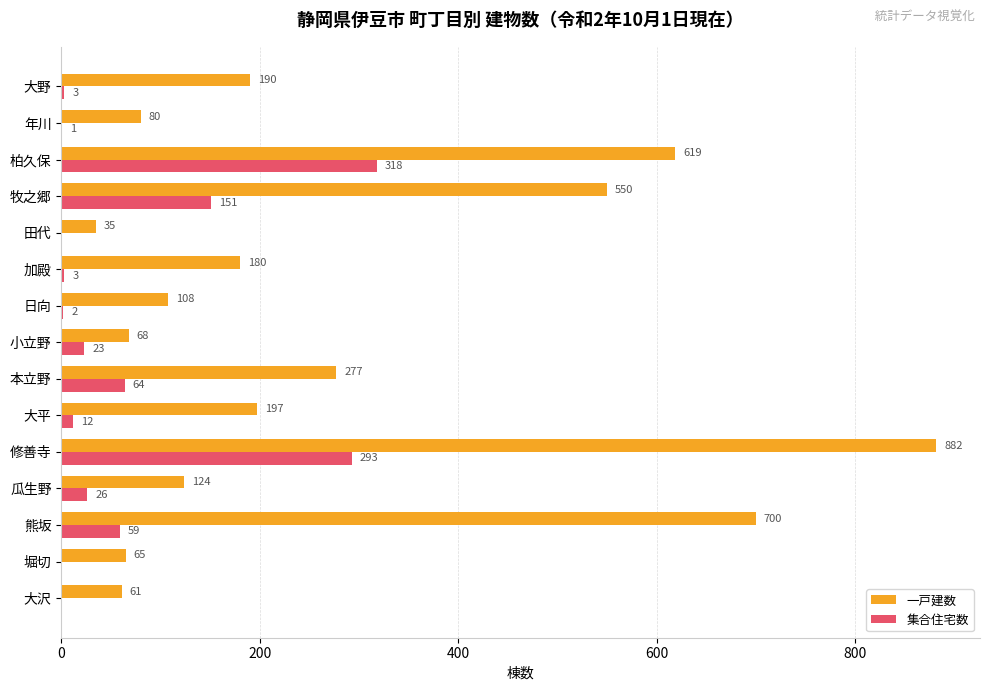

What is the maximum value for 集合住宅数?

318